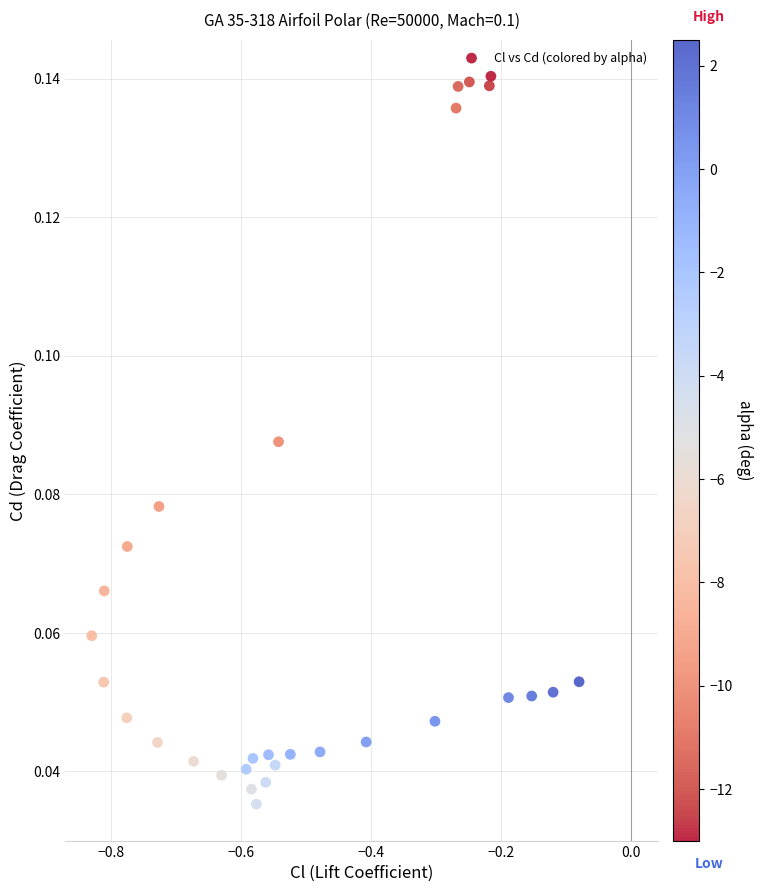

What is the range of X values (max minus min)?

0.7